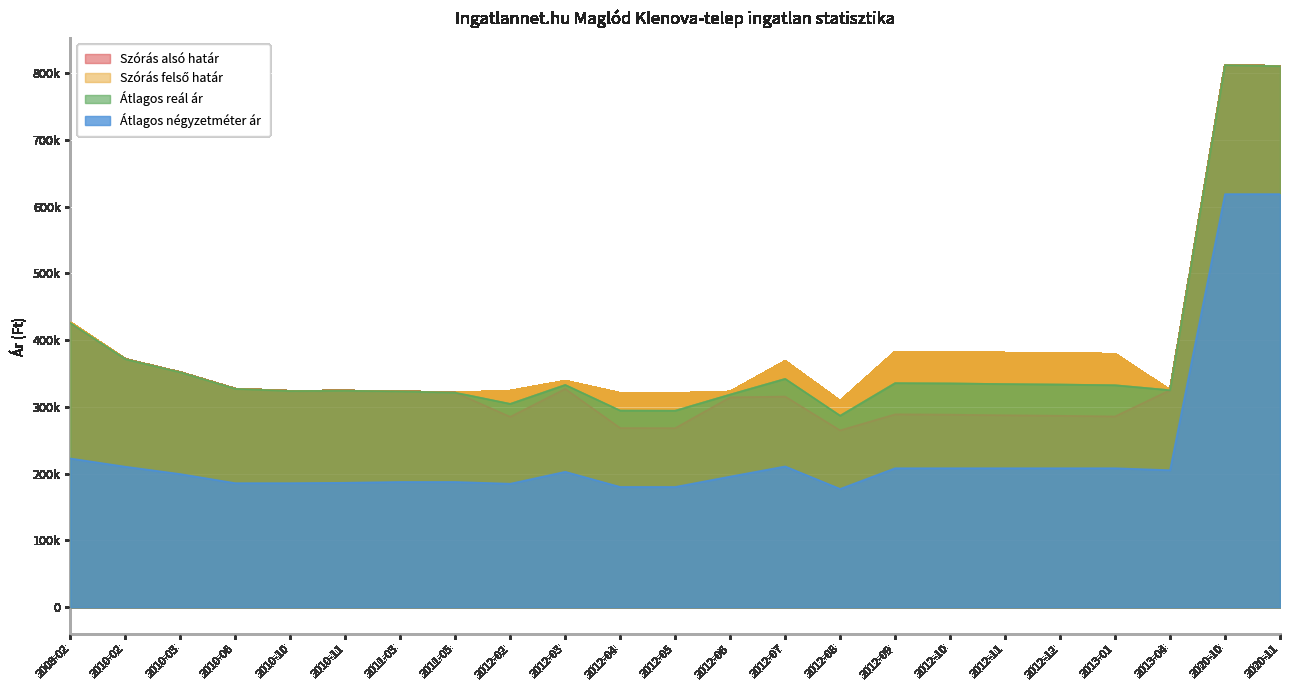

Reading left to right, extract all data points from this chart.

Szórás alsó határ: 2008-02=424722	2010-02=371454	2010-03=351759	2010-06=327070	2010-10=323809	2010-11=324200	2011-03=323239	2011-05=321339	2012-02=285068	2012-03=326932	2012-04=268212	2012-05=268054	2012-06=314282	2012-07=315451	2012-08=264723	2012-09=288780	2012-10=288338	2012-11=287371	2012-12=286671	2013-01=285626	2013-04=324976	2020-10=812084	2020-11=810520
Szórás felső határ: 2008-02=426558	2010-02=371454	2010-03=351759	2010-06=327070	2010-10=323809	2010-11=324200	2011-03=323239	2011-05=321339	2012-02=323842	2012-03=338772	2012-04=320584	2012-05=320426	2012-06=322658	2012-07=368399	2012-08=308717	2012-09=382366	2012-10=381924	2012-11=380957	2012-12=380257	2013-01=379212	2013-04=324976	2020-10=812084	2020-11=810520
Átlagos reál ár: 2008-02=425640	2010-02=371454	2010-03=351759	2010-06=327070	2010-10=323809	2010-11=324200	2011-03=323239	2011-05=321339	2012-02=304455	2012-03=332852	2012-04=294398	2012-05=294240	2012-06=318470	2012-07=341925	2012-08=286720	2012-09=335573	2012-10=335131	2012-11=334164	2012-12=333464	2013-01=332419	2013-04=324976	2020-10=812084	2020-11=810520
Átlagos négyzetméter ár: 2008-02=222696	2010-02=210369	2010-03=199330	2010-06=185714	2010-10=185714	2010-11=186309	2011-03=187500	2011-05=187500	2012-02=184862	2012-03=202757	2012-04=180054	2012-05=180054	2012-06=195609	2012-07=210798	2012-08=177092	2012-09=208088	2012-10=208088	2012-11=208088	2012-12=208088	2013-01=208088	2013-04=205128	2020-10=618750	2020-11=618750